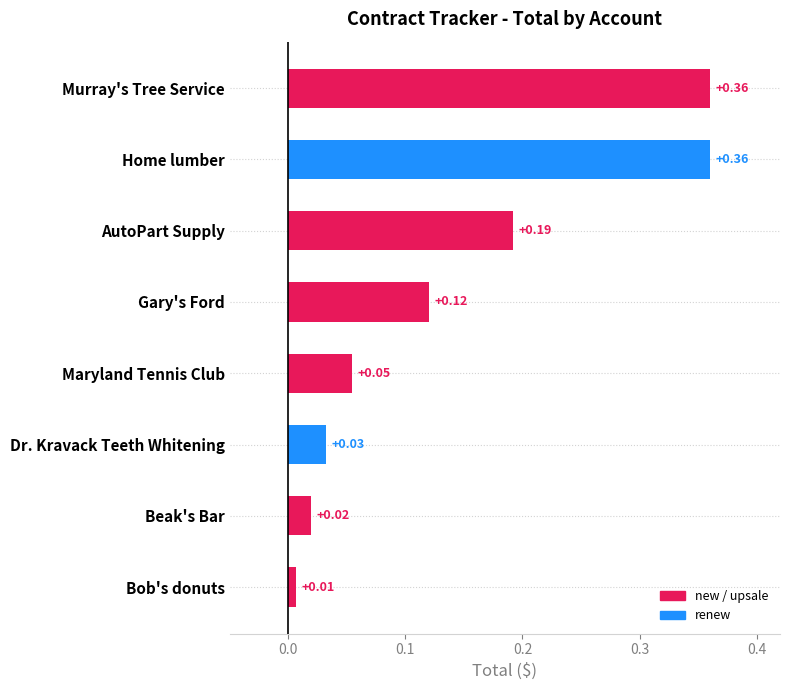

What is the change in value from Bob's donuts to AutoPart Supply?

+0.2